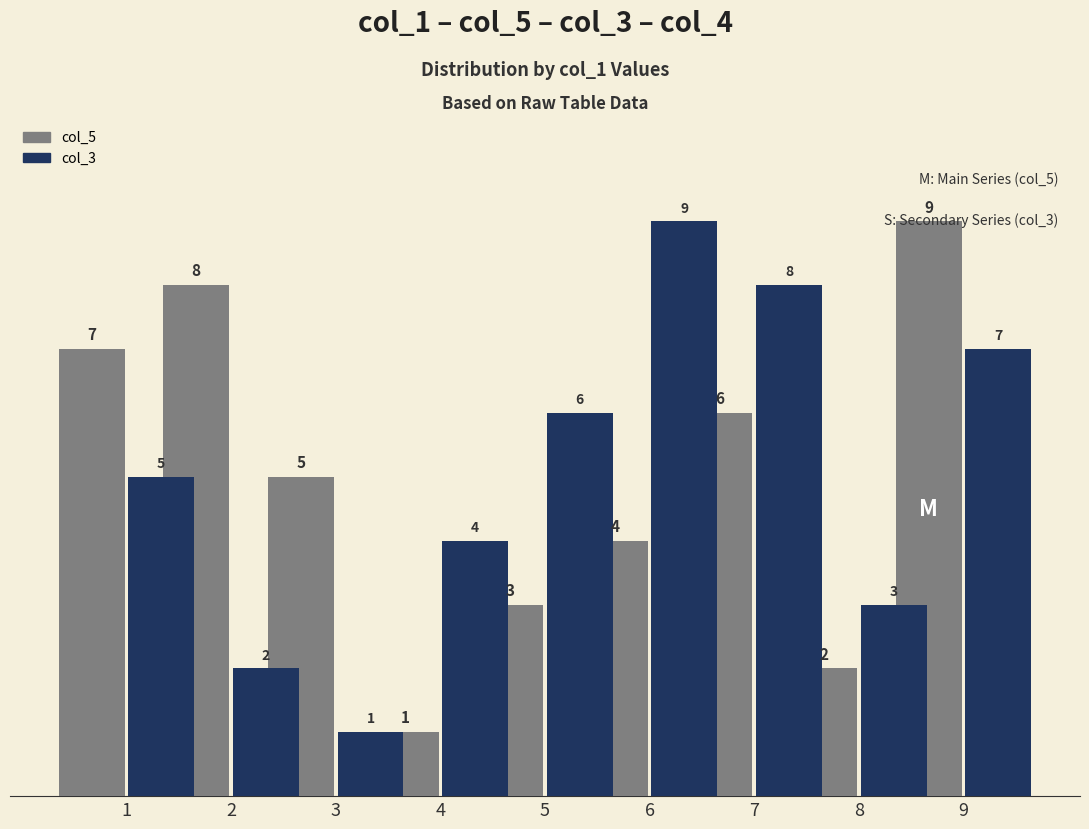

Is the value of col_5 at 5 greater than the value of col_3 at 6?

No